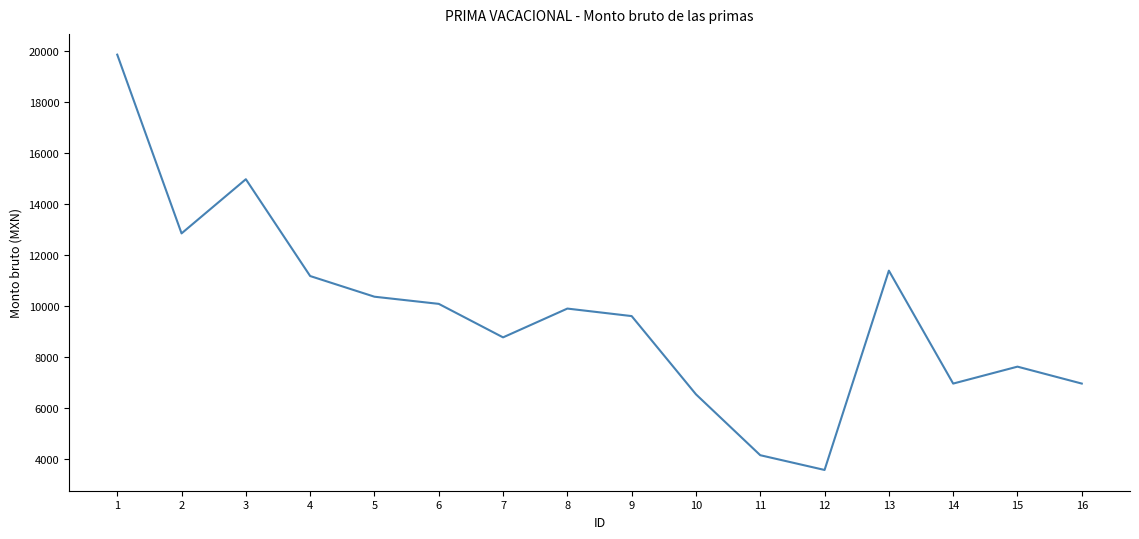

What is the greatest value displayed?

19868